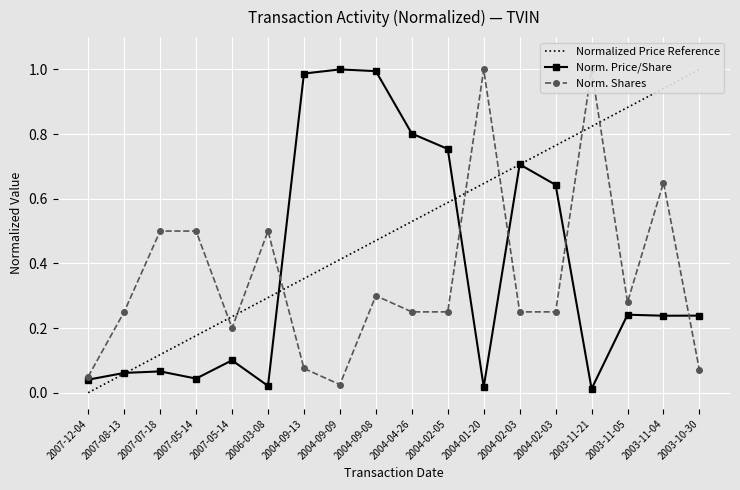

At which label does transactionShares reach its peak?

2004-01-20